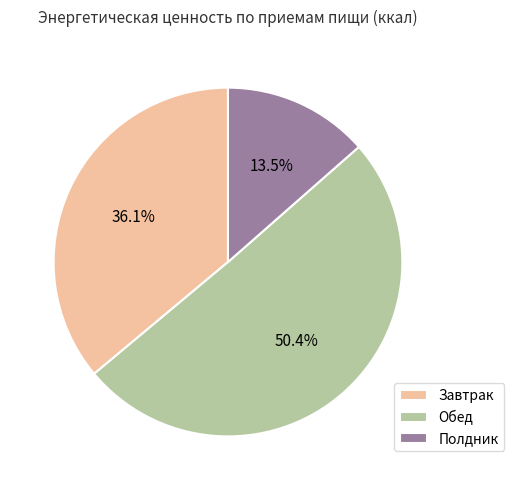

What percentage is NOT represented by Обед?

49.6%